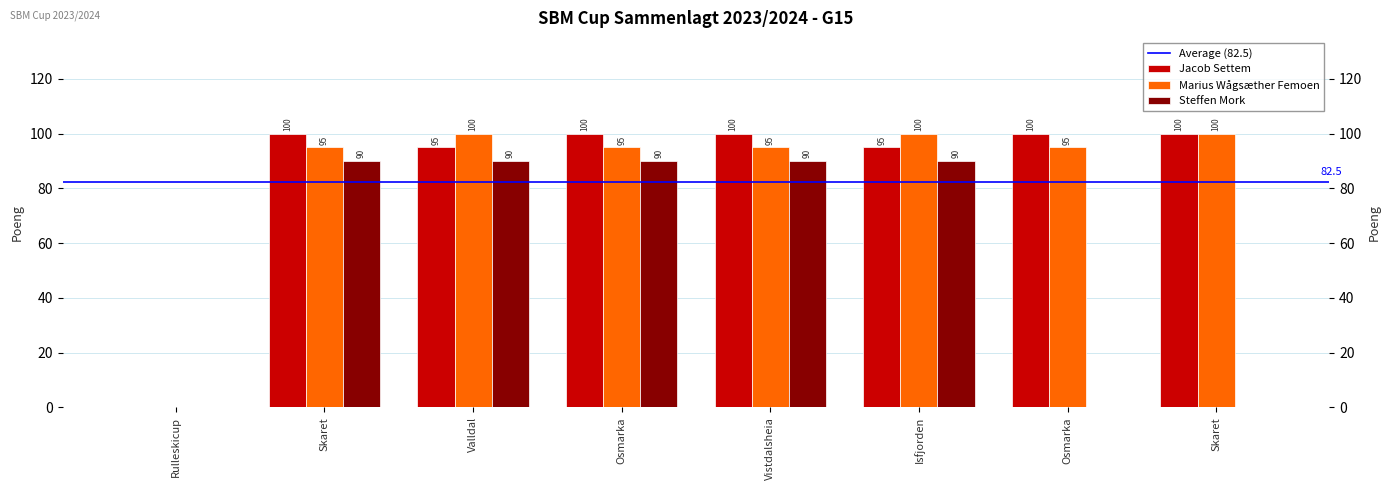

What is the total value across all series at Isfjorden?

285